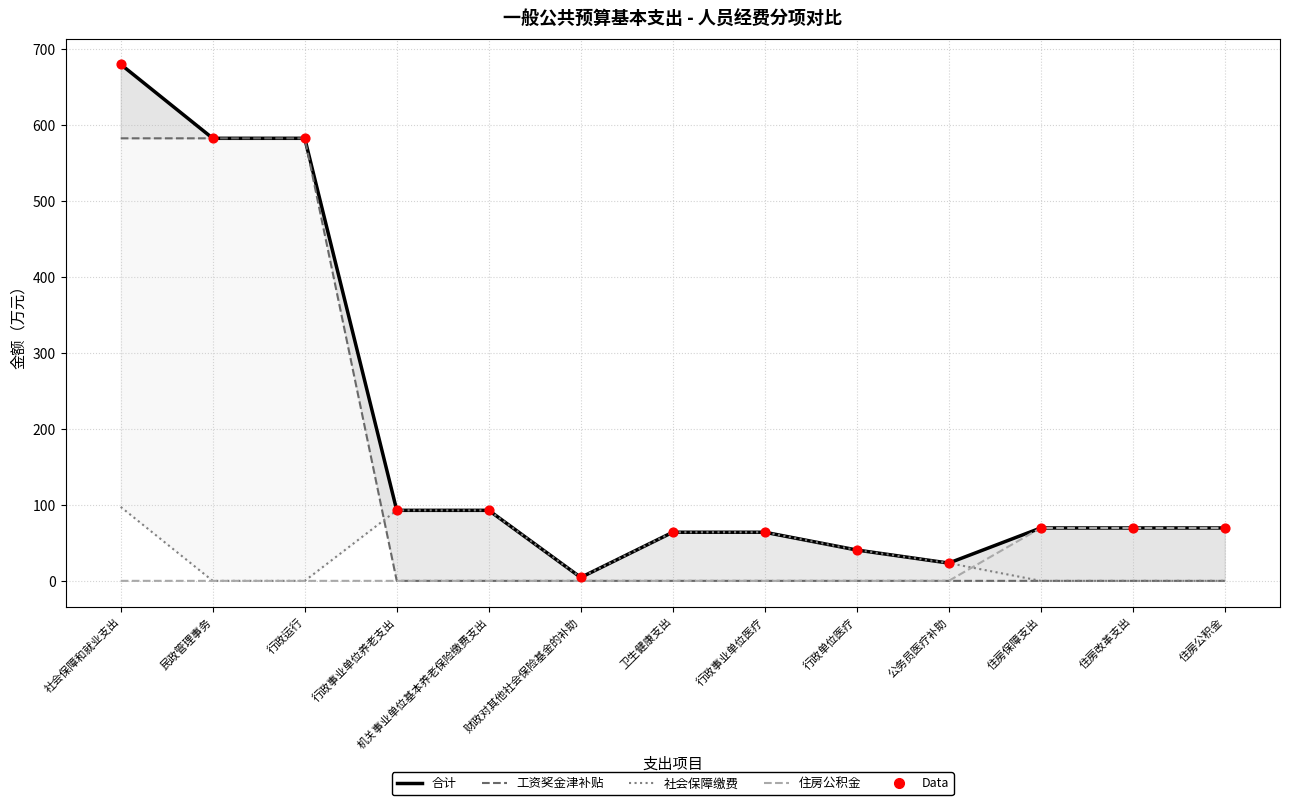

Which series has the widest spread of Y values?

合计